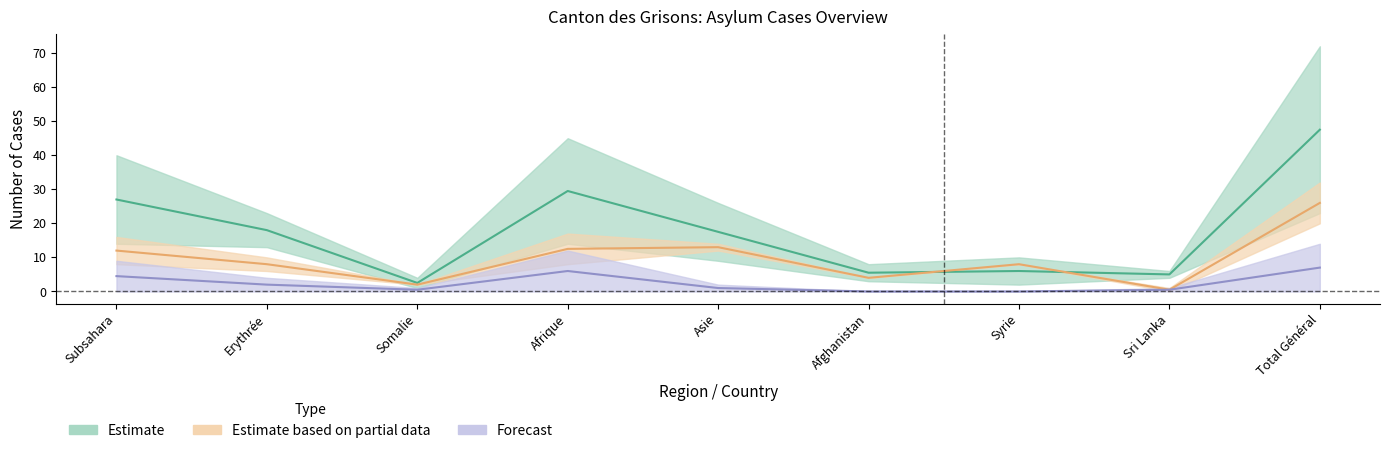

Does the chart have visible grid lines?

No